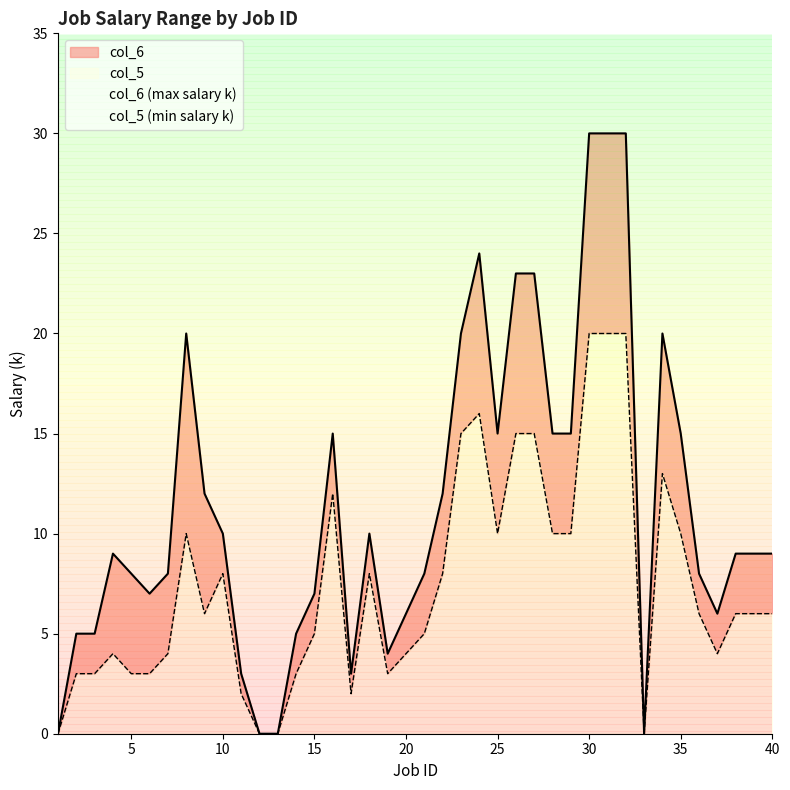

Reading left to right, what are all the values shown in this chart?

col_6: 0	5	5	9	8	7	8	20	12	10	3	0	0	5	7	15	3	10	4	6	8	12	20	24	15	23	23	15	15	30	30	30	0	20	15	8	6	9	9	9
col_5: 0	3	3	4	3	3	4	10	6	8	2	0	0	3	5	12	2	8	3	4	5	8	15	16	10	15	15	10	10	20	20	20	0	13	10	6	4	6	6	6